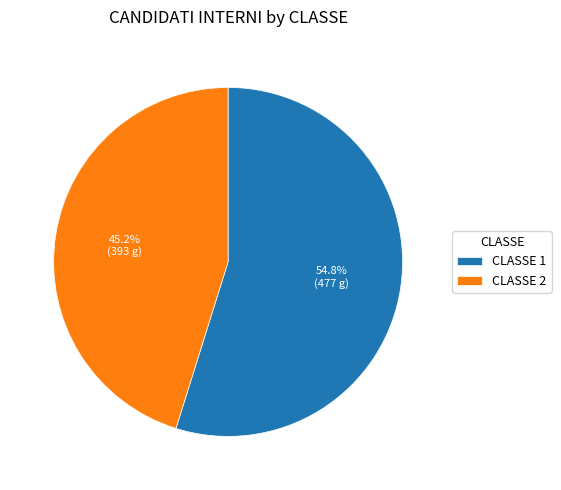

Is the sum of CLASSE 2 and CLASSE 1 greater than half?

Yes